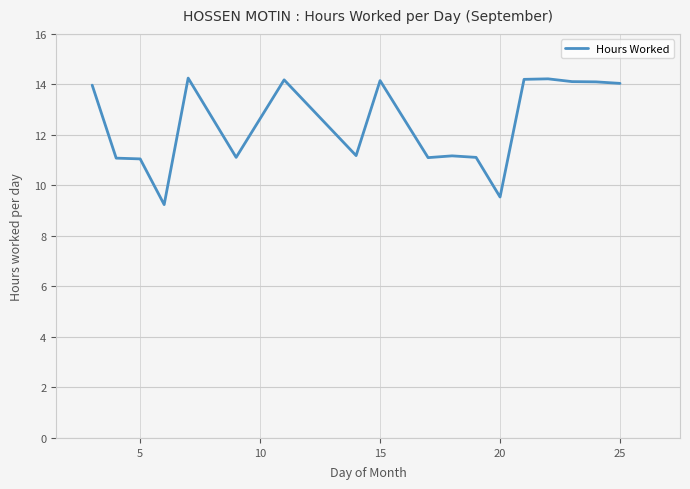

What is the smallest value displayed?

9.2